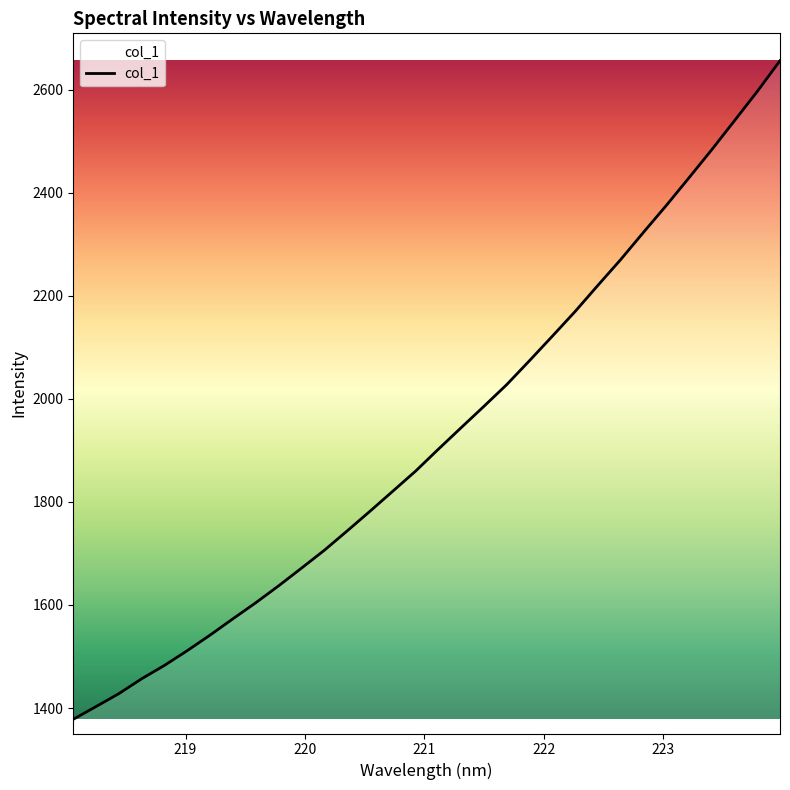

Reading right to left, extract all data points from this chart.

2655.9	2596.1	2539.4	2483.1	2428.5	2374.6	2322.6	2269.8	2219.8	2169.1	2121.2	2073.8	2027.3	1985.2	1943.7	1902.0	1859.4	1820.4	1781.6	1743.4	1705.9	1671.3	1637.0	1604.3	1573.2	1541.6	1511.4	1482.8	1456.8	1427.9	1402.8	1378.1